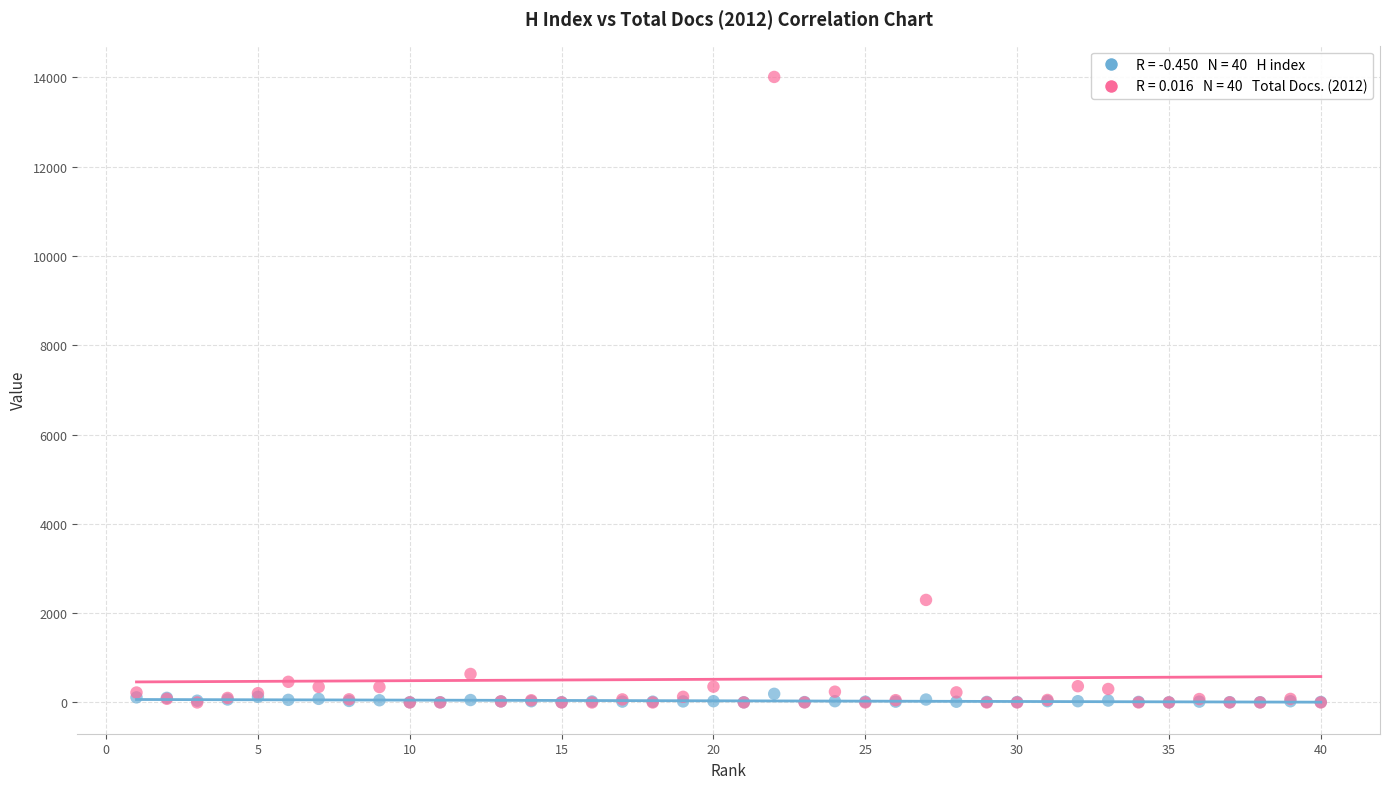

Across all series, what Y value is closest to 7004?

2296